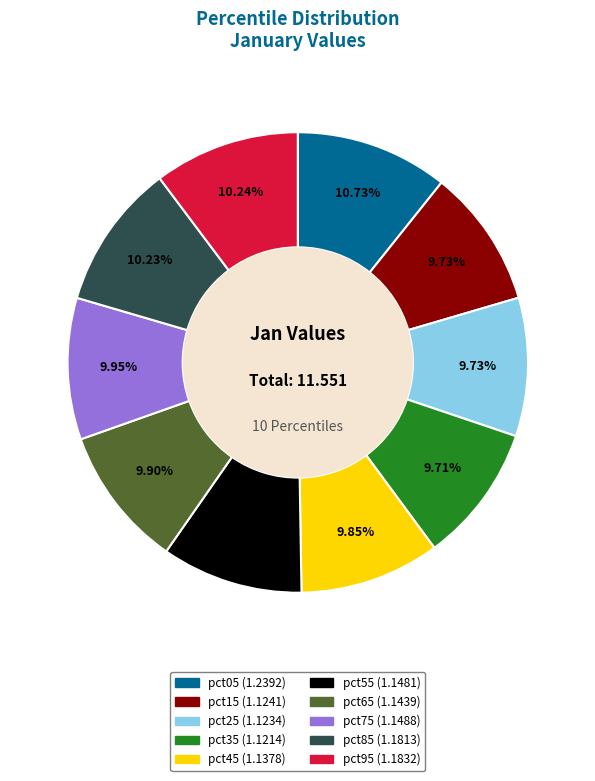

How many slices are in this pie chart?

10